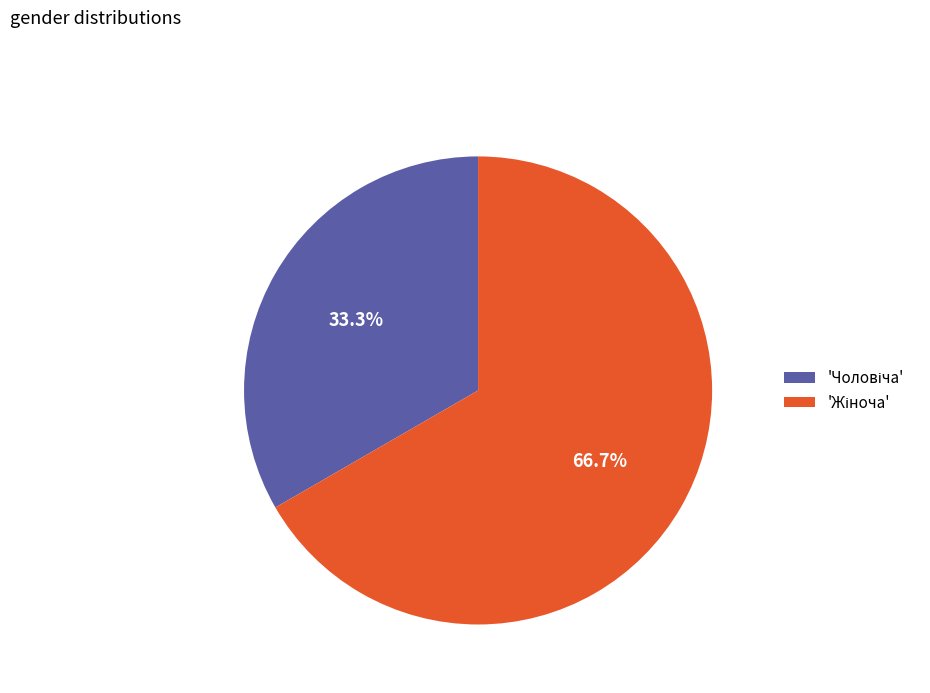

Is there a majority slice in this chart?

Yes